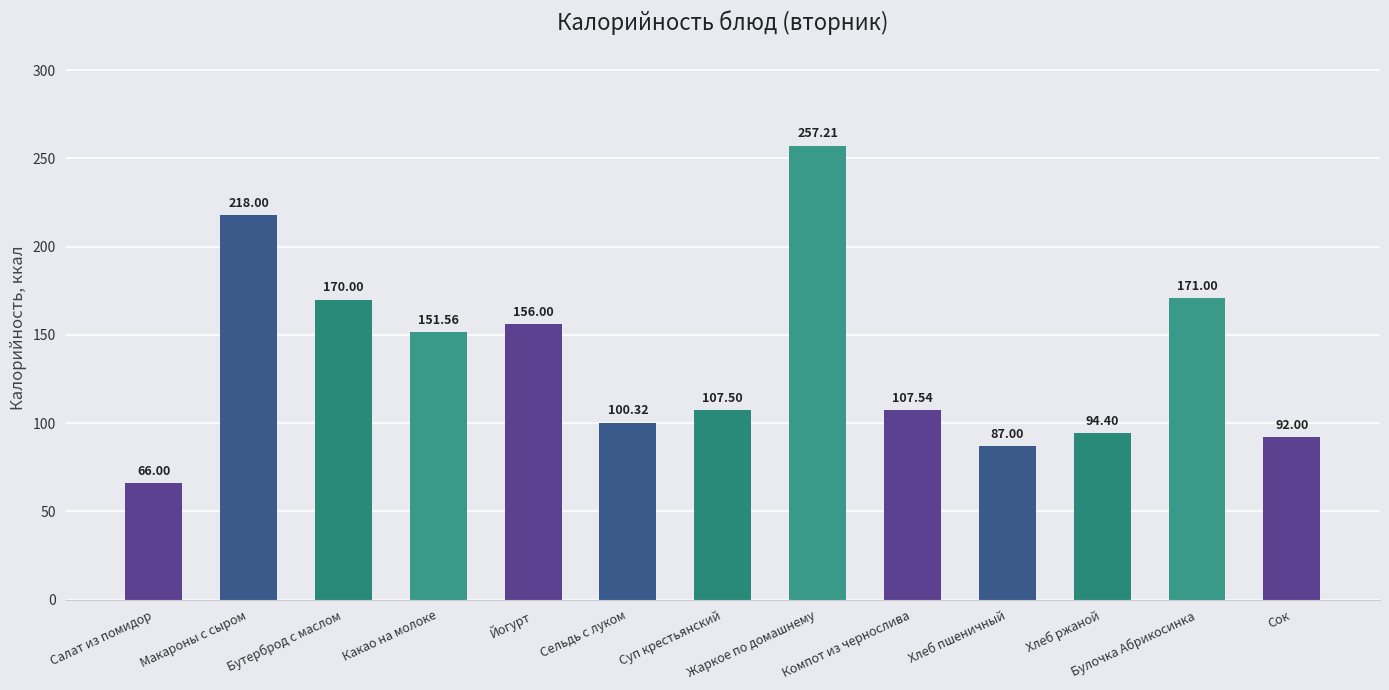

What is the maximum value shown in the chart?

257.2